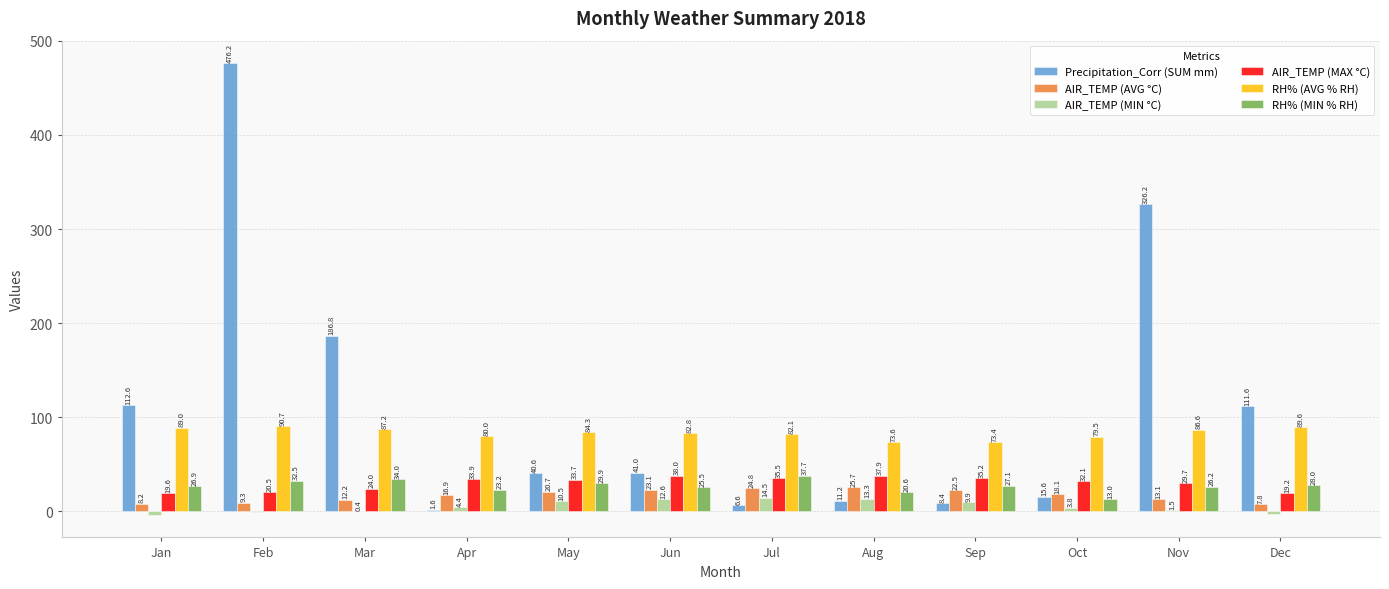

What is the total value across all series at Jan?

252.6